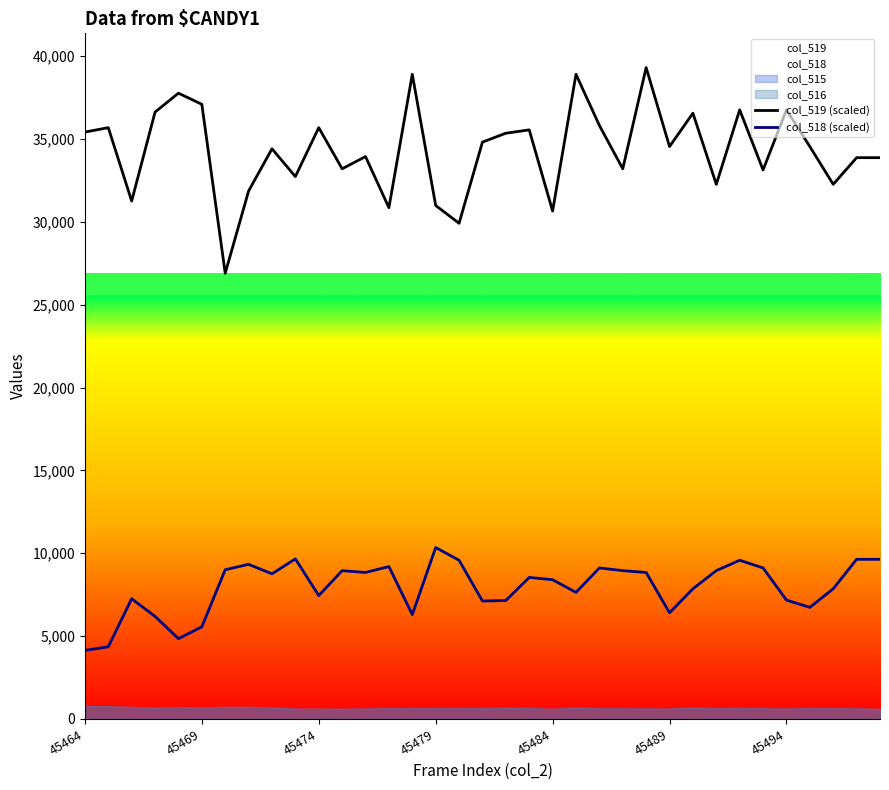

What is the maximum value for col_519 (scaled)?

39316.5